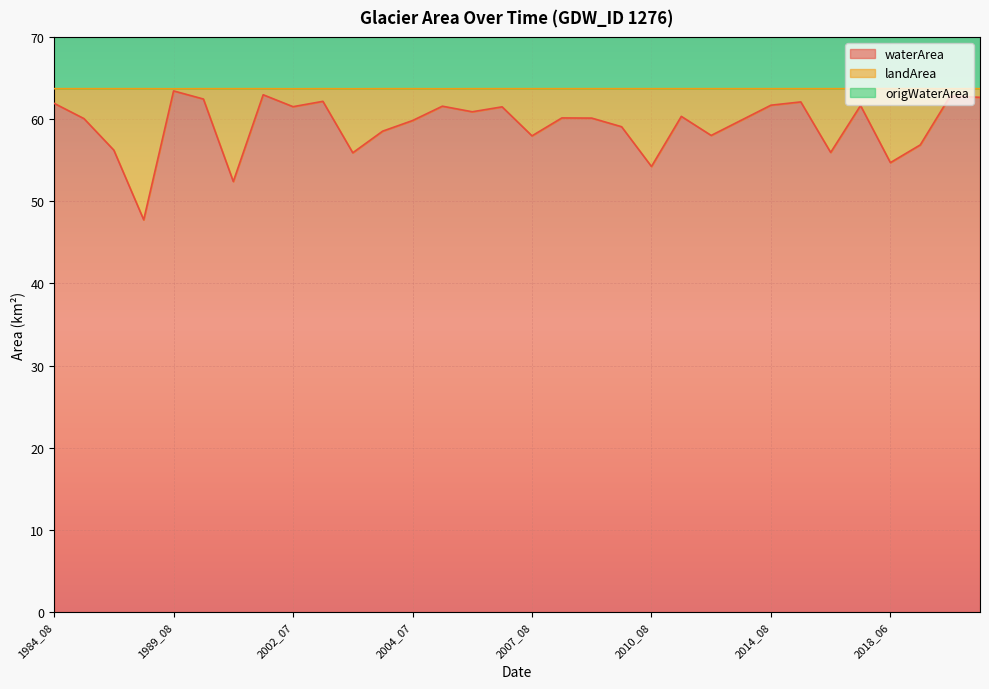

At which category is the sum across all series the highest?

2019_07